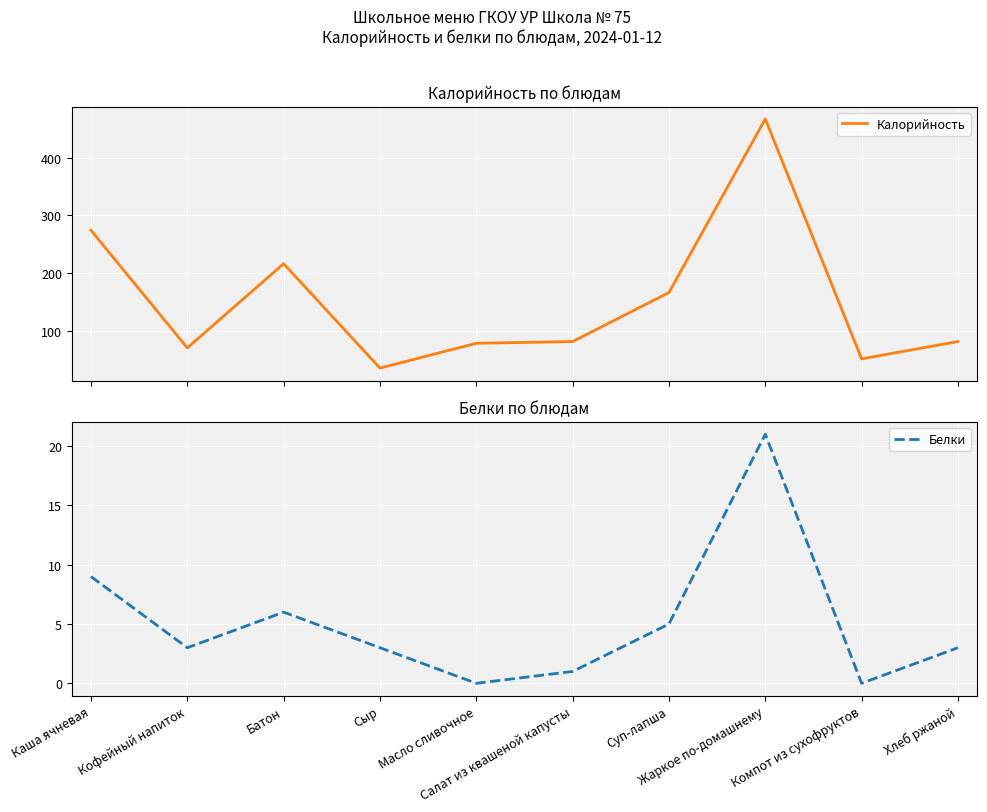

How many distinct data groups are displayed?

2